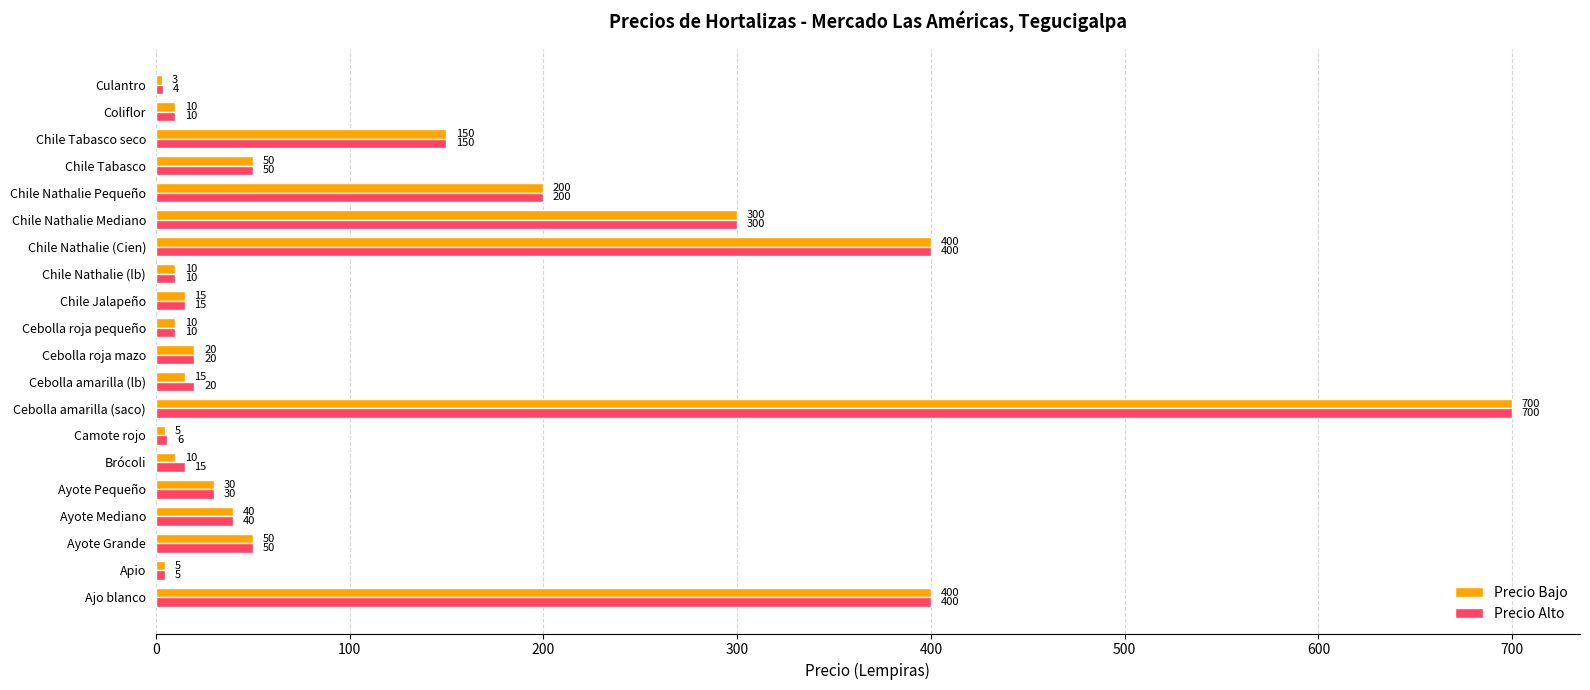

At which category is the sum across all series the highest?

Cebolla amarilla (saco)